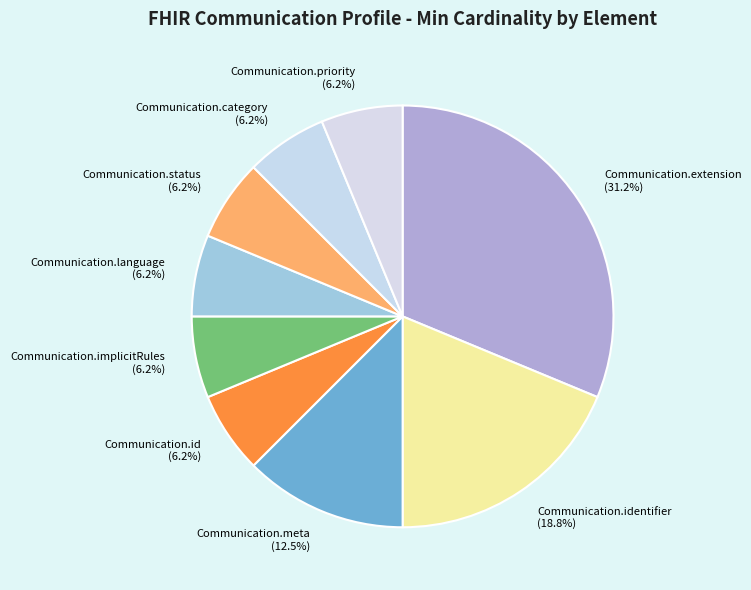

To the nearest percent, what is the difference between the Communication.implicitRules and Communication.extension slice percentages?

25%